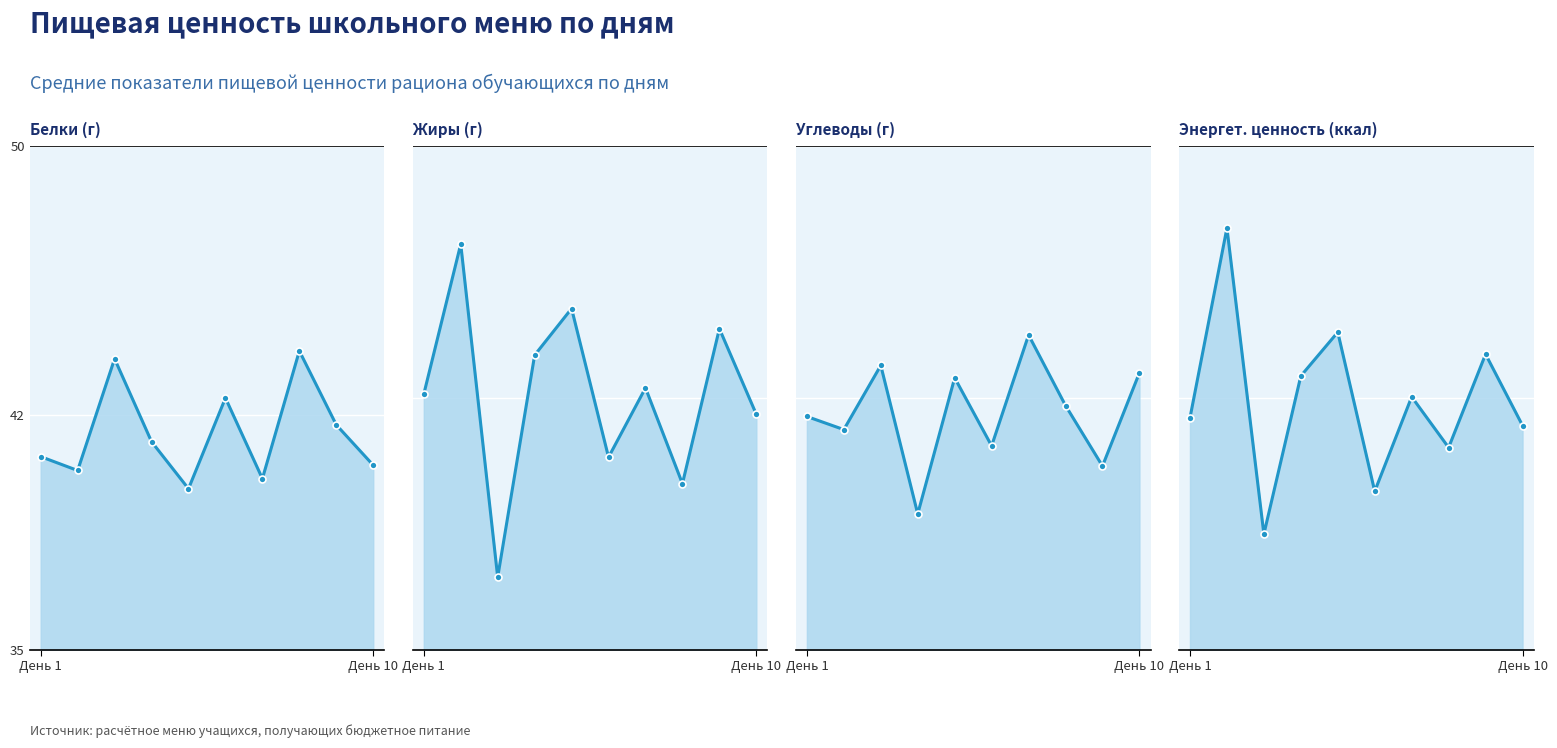

True or false: Белки (г) has a value of 19.7 at День 10.

False